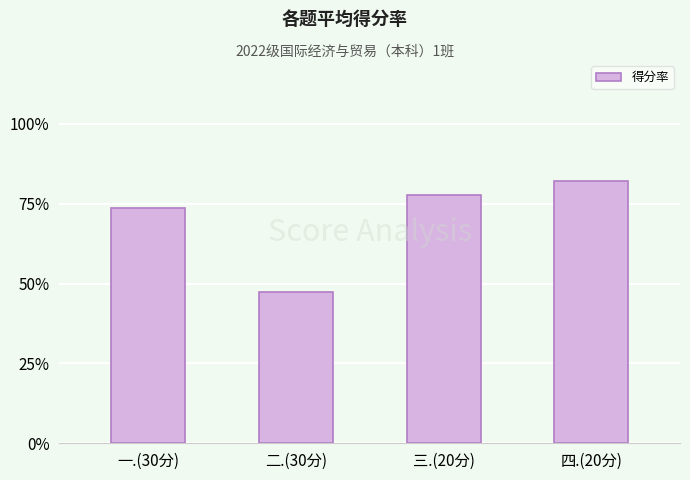

Rank the categories by value from highest to lowest.

四.(20分), 三.(20分), 一.(30分), 二.(30分)